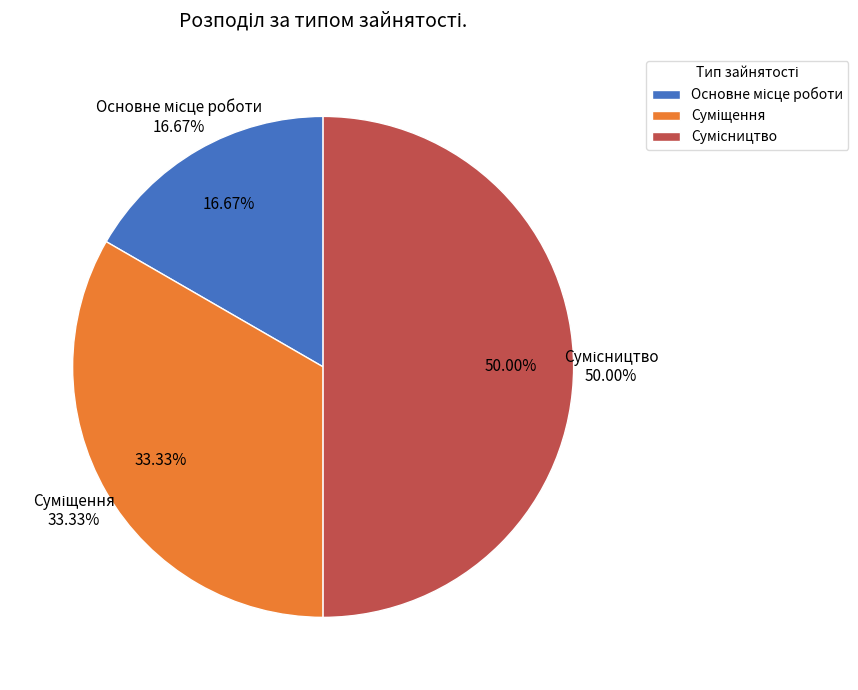

What percentage is the Основне місце роботи slice, to the nearest percent?

17%